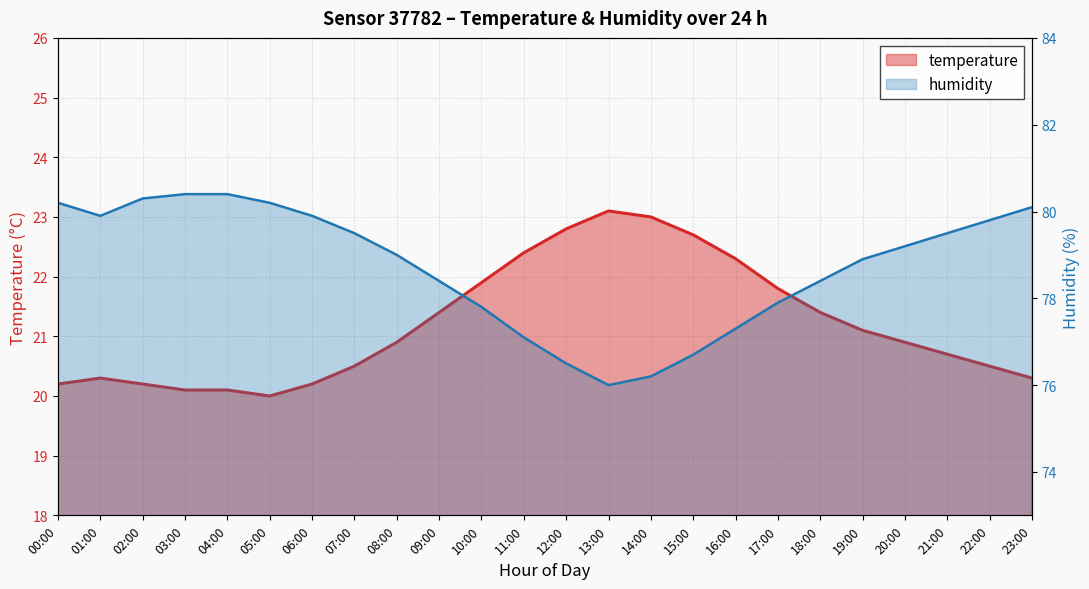

True or false: humidity line has more than 1 points higher than both neighbors.

False